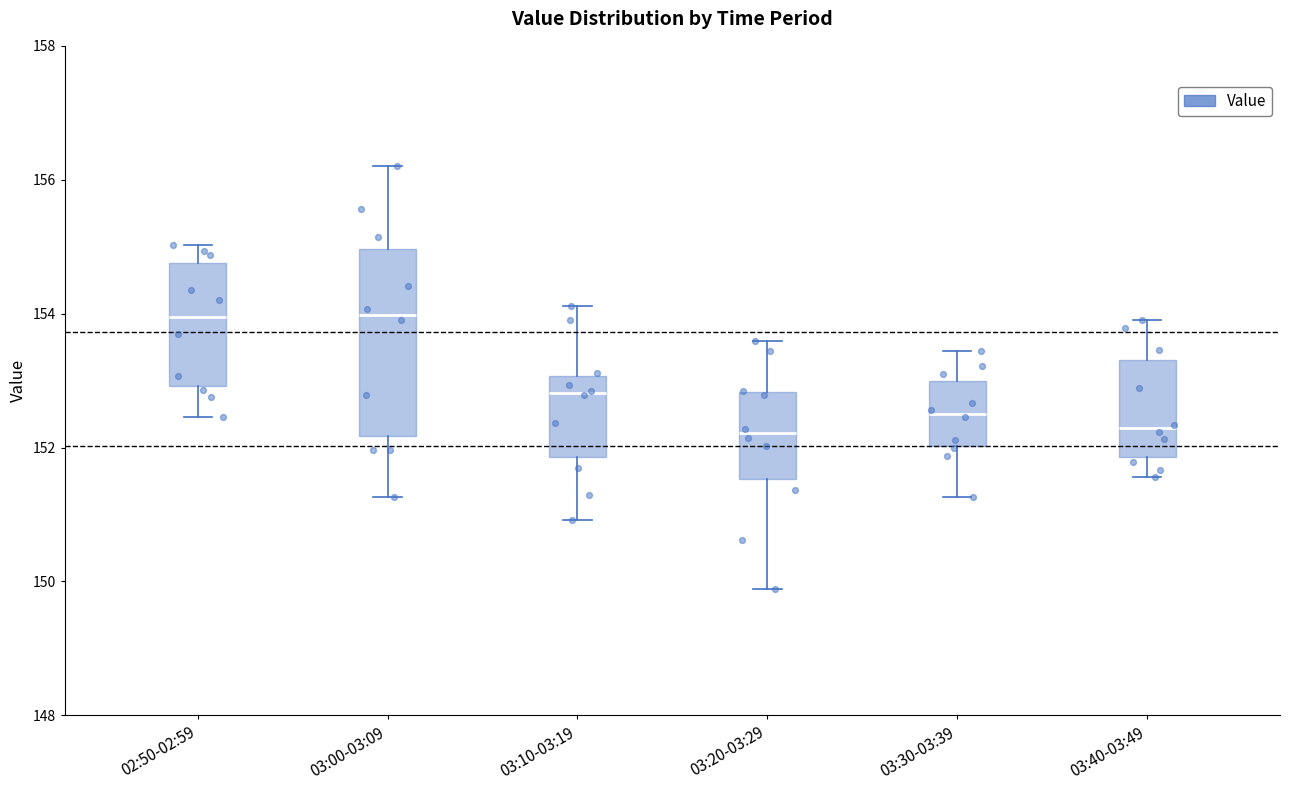

Reading left to right, transcribe this box plot: for each box, give where its median line is, the range the box spans, and where its two whiskers end, as read against the y-axis. The values are not printed on the chart, so give them approximately, as read against the axis.

02:50-02:59: median 154.0, box 153.0 to 154.8, whiskers 152.4 to 155.0
03:00-03:09: median 154.0, box 152.2 to 155.0, whiskers 151.2 to 156.2
03:10-03:19: median 152.8, box 151.8 to 153.0, whiskers 151.0 to 154.2
03:20-03:29: median 152.2, box 151.6 to 152.8, whiskers 149.8 to 153.6
03:30-03:39: median 152.6, box 152.0 to 153.0, whiskers 151.2 to 153.4
03:40-03:49: median 152.2, box 151.8 to 153.4, whiskers 151.6 to 154.0